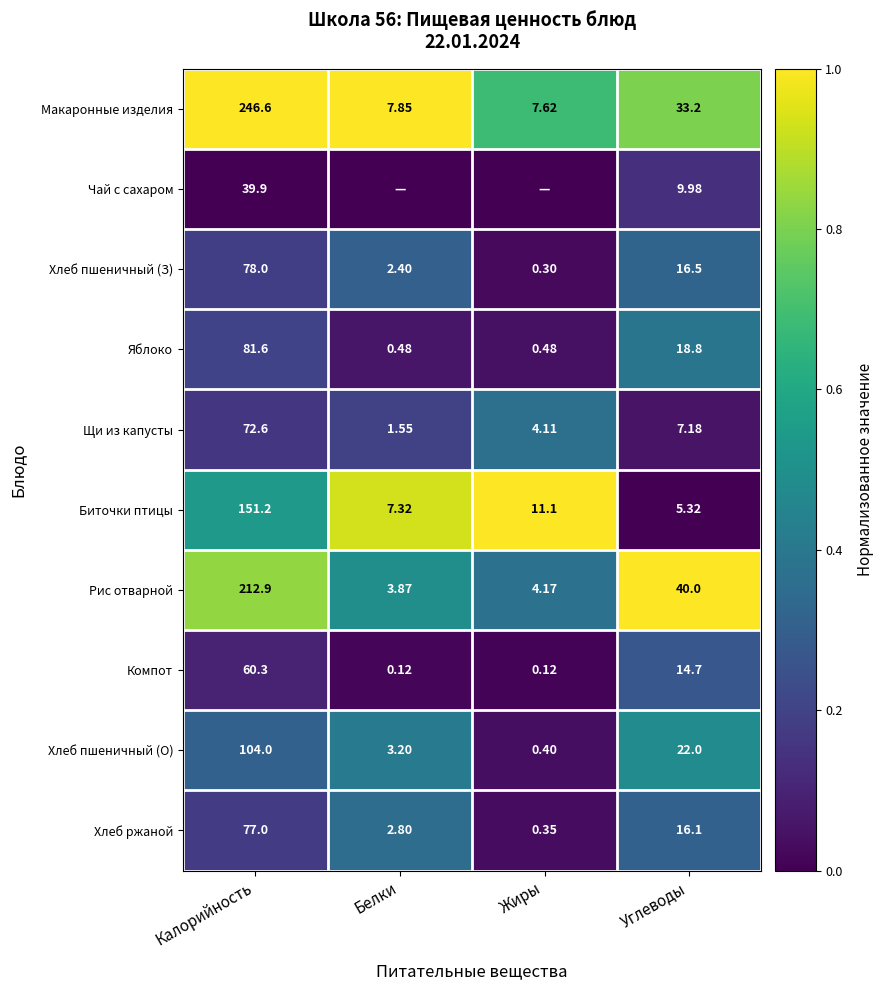

List the labels in order of Хлеб ржаной value, largest first.

Калорийность, Углеводы, Белки, Жиры